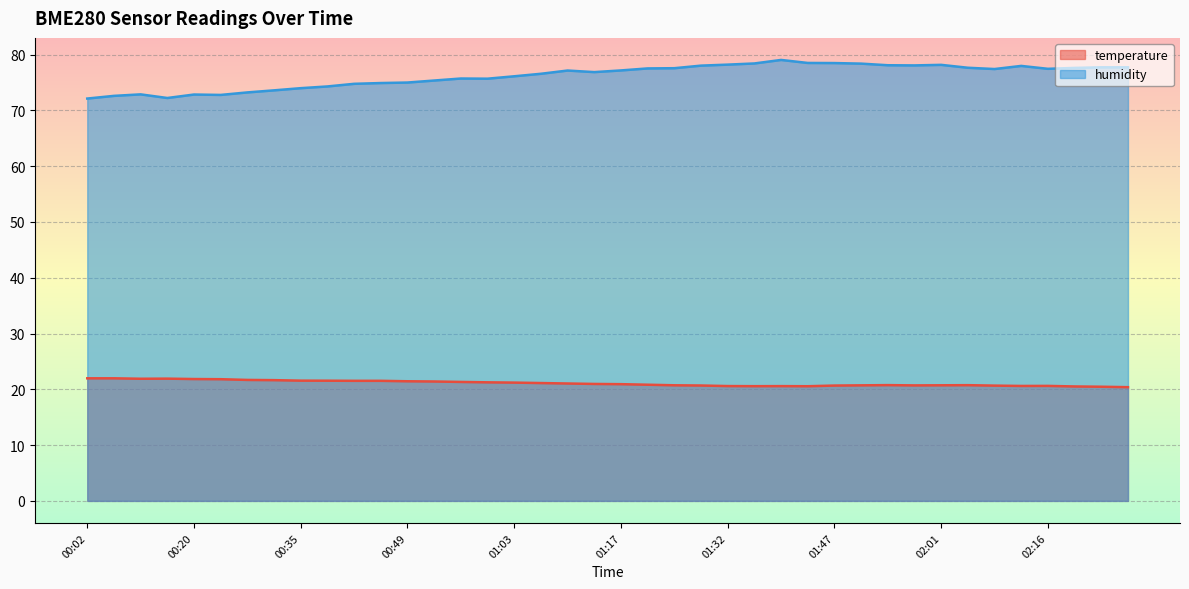

Reading left to right, transcribe all the data shown in this chart.

temperature: 22.0	22.0	21.9	21.9	21.8	21.8	21.7	21.6	21.6	21.5	21.5	21.5	21.4	21.4	21.3	21.2	21.2	21.1	21.0	21.0	20.9	20.8	20.7	20.7	20.6	20.6	20.6	20.6	20.7	20.7	20.8	20.7	20.7	20.7	20.7	20.6	20.6	20.5	20.5	20.4
humidity: 72.1	72.6	72.9	72.2	72.8	72.8	73.2	73.6	74.0	74.3	74.8	74.9	75.0	75.3	75.7	75.7	76.1	76.5	77.1	76.8	77.2	77.5	77.5	78.0	78.2	78.4	79.0	78.5	78.5	78.4	78.1	78.0	78.2	77.6	77.4	78.0	77.4	77.6	77.7	77.7